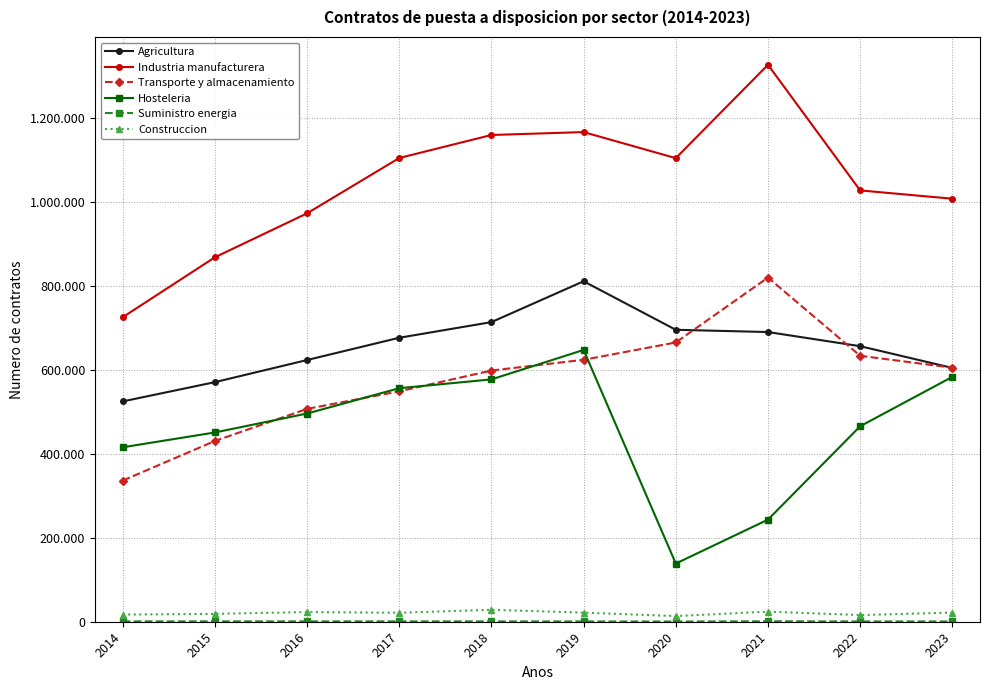

True or false: Agricultura and Construccion cross at least once.

False